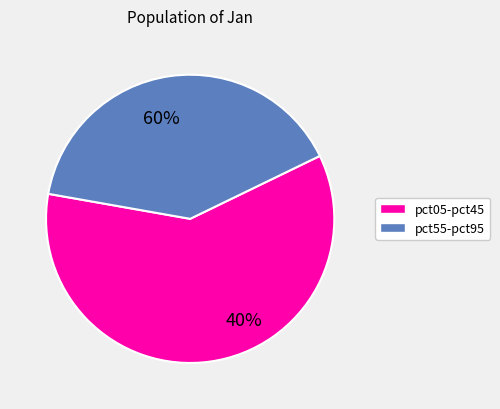

Does any single category account for the majority?

Yes